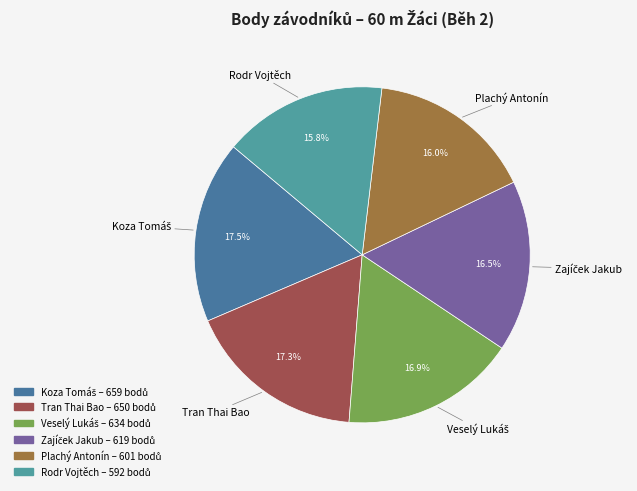

Is there a majority slice in this chart?

No